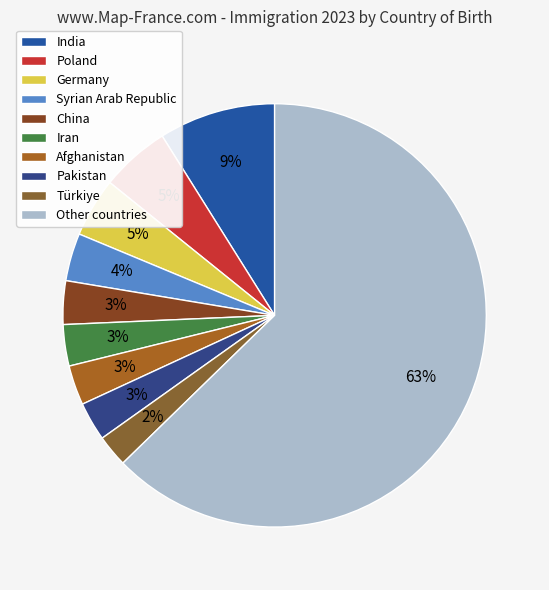

Do Poland and China together represent more than half of the pie?

No